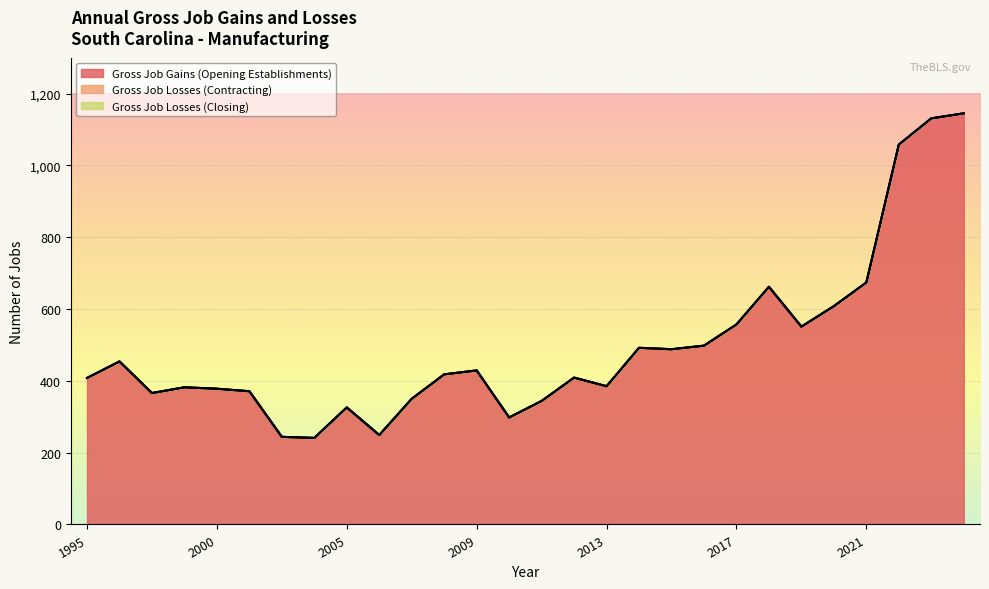

True or false: Gross Job Gains (Opening Establishments) and Gross Job Losses (Contracting) cross at least once.

False